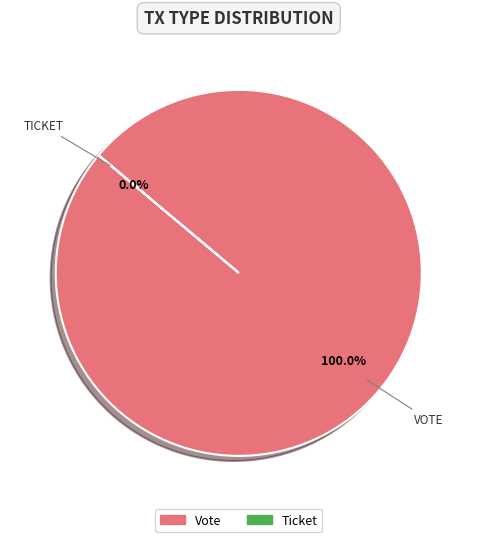

To the nearest percent, what is the average slice percentage?

50%